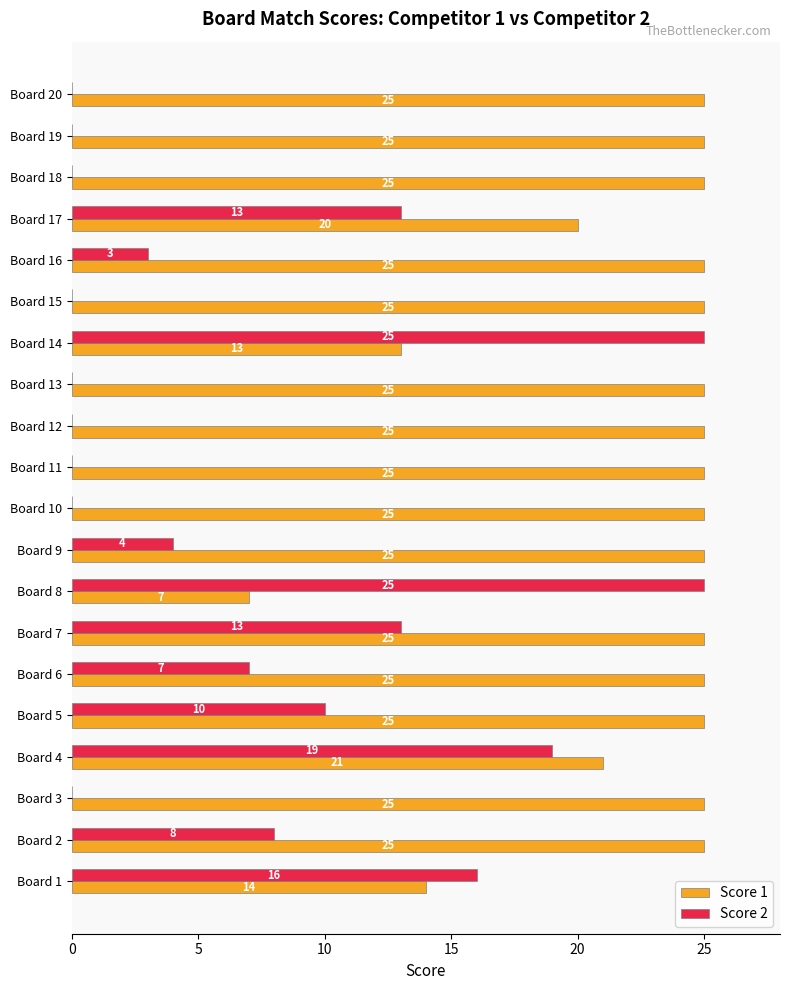

What is the sum of all Score 1 values?

450